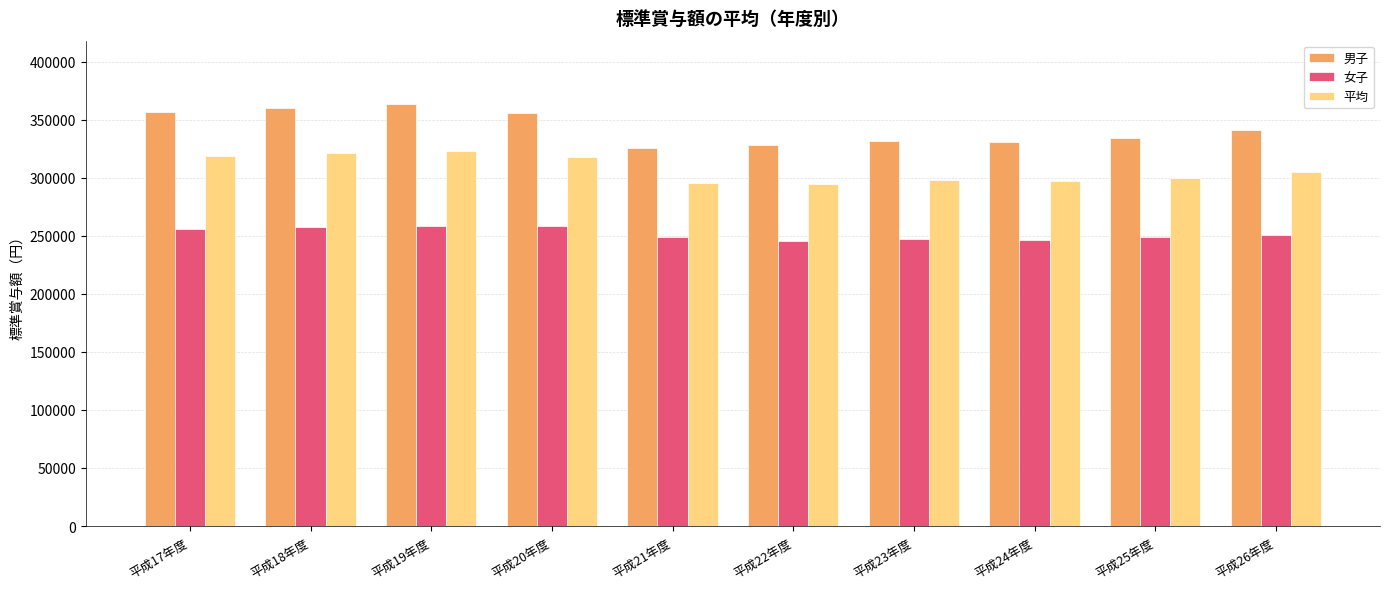

What are all the series names shown in the legend?

男子, 女子, 平均